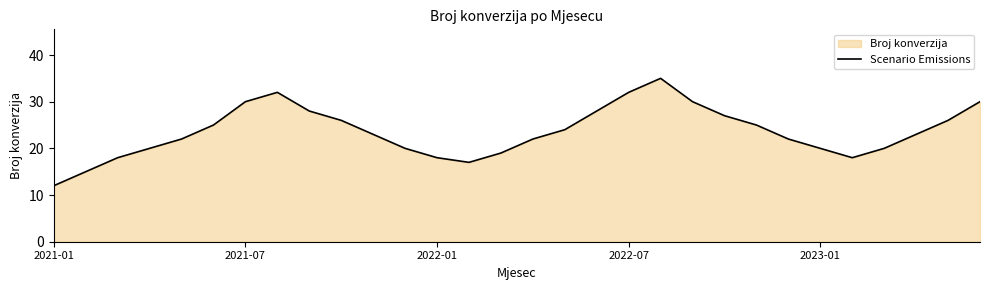

What is the difference between the maximum and minimum values?

23